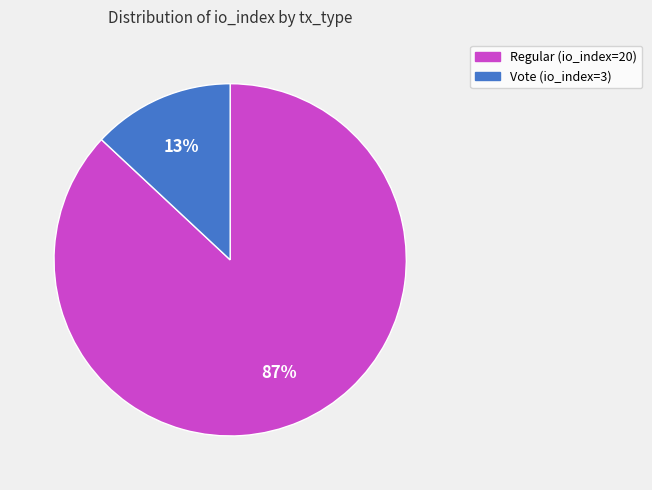

To the nearest percent, what is the difference between the Vote (io_index=3) and Regular (io_index=20) slice percentages?

74%